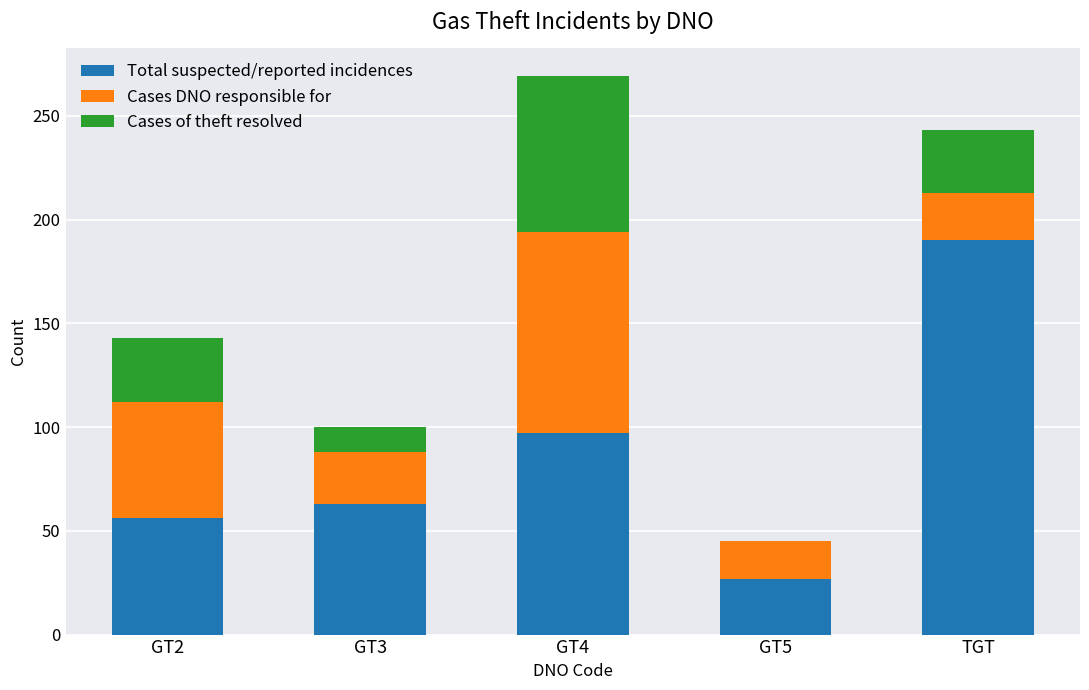

What is the sum of the Total suspected/reported incidences values at GT3 and TGT?

253